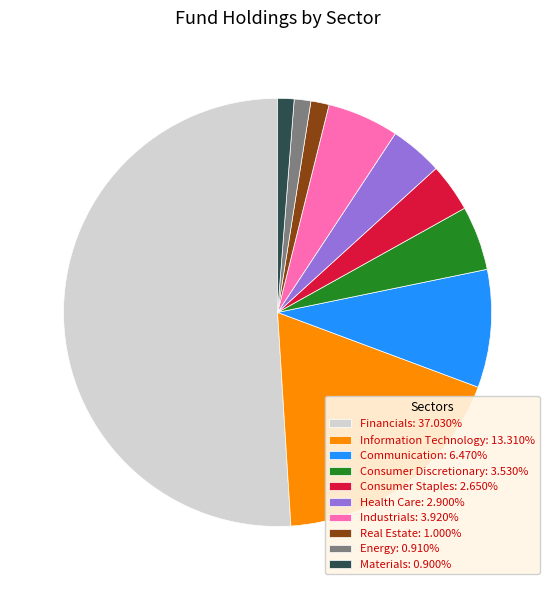

What is the ratio of the value at Materials to the value at Health Care?

0.3